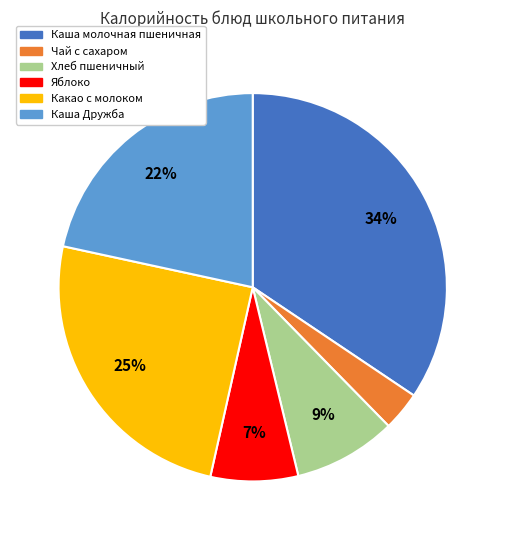

Rank the categories by value from highest to lowest.

Каша молочная пшеничная, Какао с молоком, Каша Дружба, Хлеб пшеничный, Яблоко, Чай с сахаром